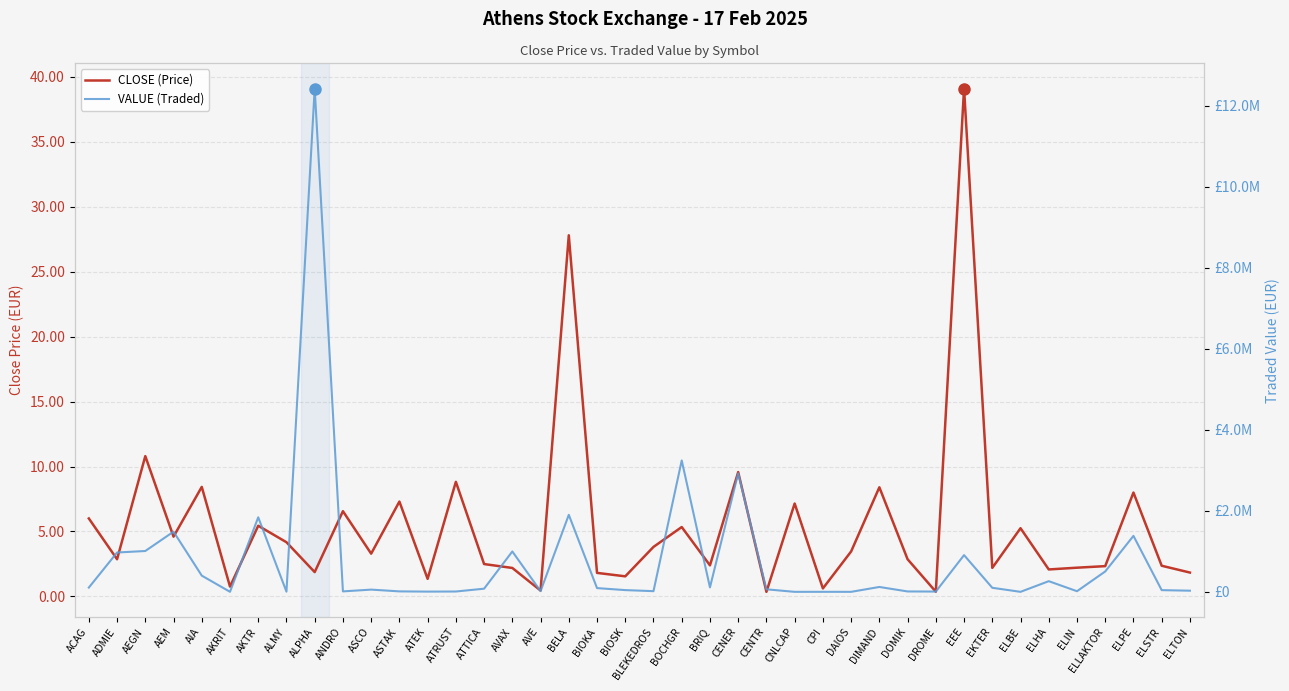

At which label does VALUE (Traded) first exceed 77807?

ACAG